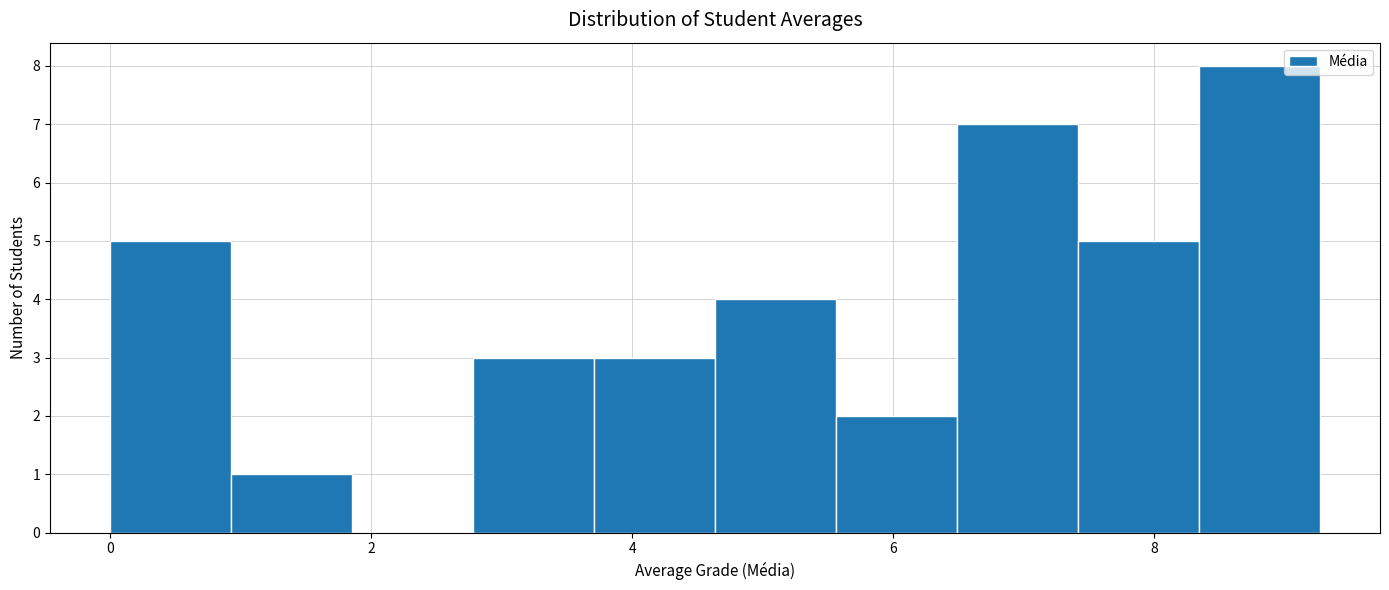

Reading left to right, list every bar in this chart as the range it spans on the x-axis followed by its height. Neither the bar edges nor the heights are printed on the chart, so give them approximately, as read against the axes.

0.0 to 1.0: 5
1.0 to 1.8: 1
1.8 to 2.8: 0
2.8 to 3.8: 3
3.8 to 4.6: 3
4.6 to 5.6: 4
5.6 to 6.4: 2
6.4 to 7.4: 7
7.4 to 8.4: 5
8.4 to 9.2: 8